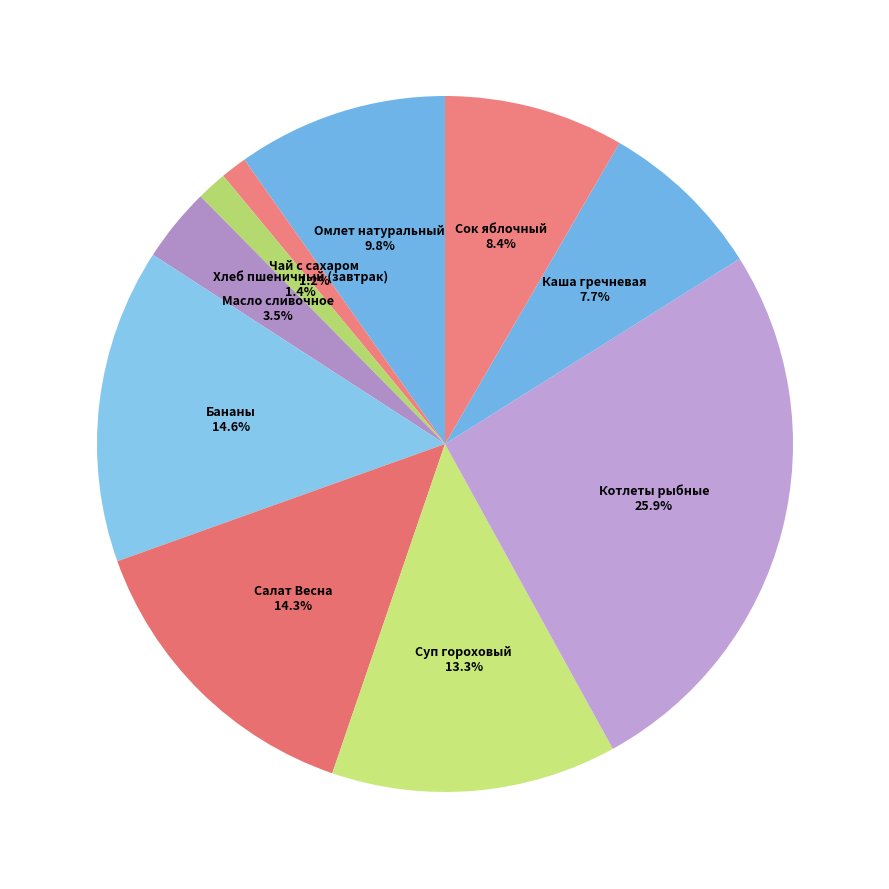

Does Чай с сахаром represent more than half of the total?

No